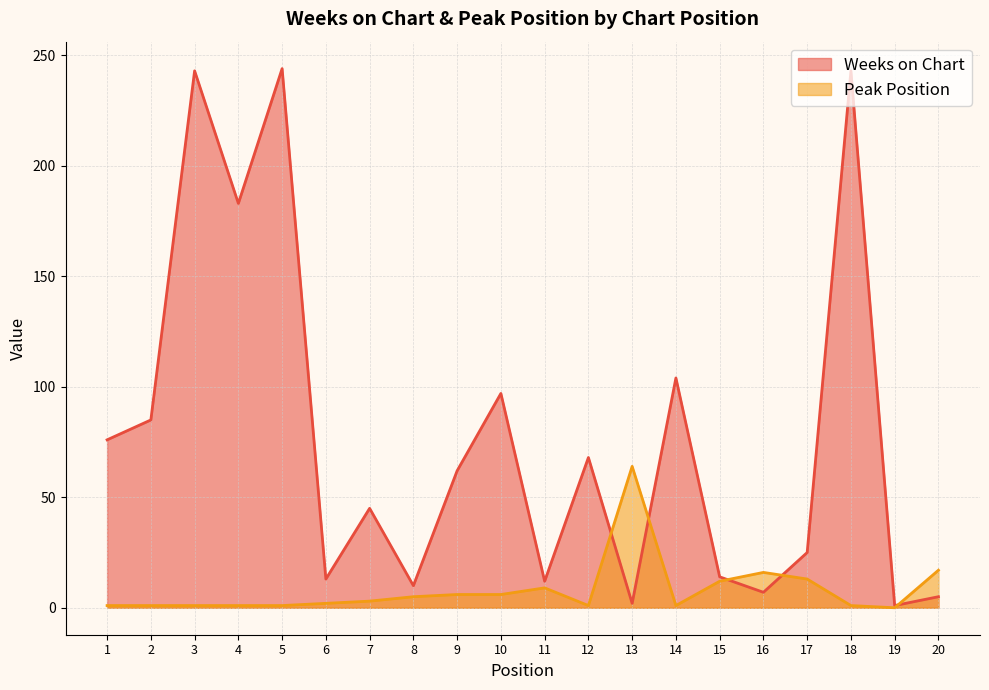

True or false: Peak Position and Weeks on Chart intersect in this chart.

True